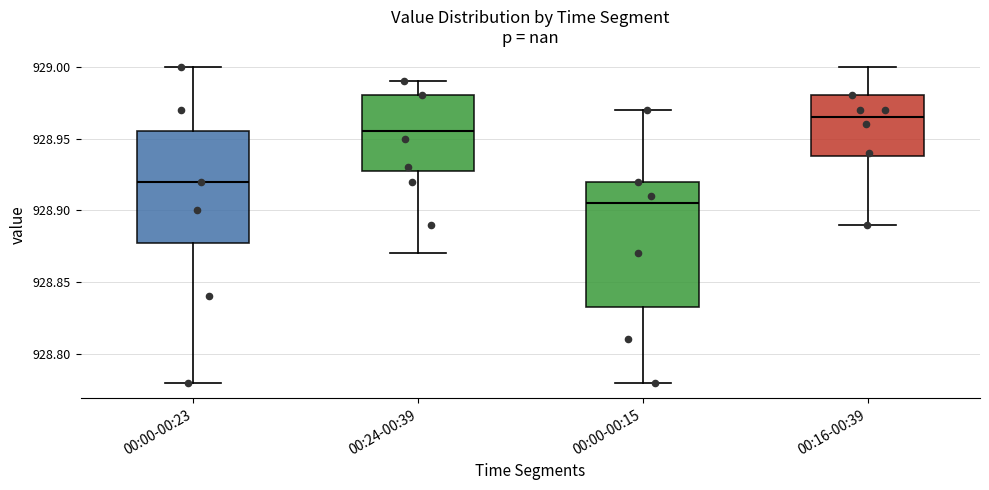

Reading left to right, transcribe this box plot: for each box, give where its median line is, the range the box spans, and where its two whiskers end, as read against the y-axis. The values are not printed on the chart, so give them approximately, as read against the axis.

00:00-00:23: median 928.920, box 928.880 to 928.955, whiskers 928.780 to 929.000
00:24-00:39: median 928.955, box 928.930 to 928.980, whiskers 928.870 to 928.990
00:00-00:15: median 928.905, box 928.835 to 928.920, whiskers 928.780 to 928.970
00:16-00:39: median 928.965, box 928.940 to 928.980, whiskers 928.890 to 929.000